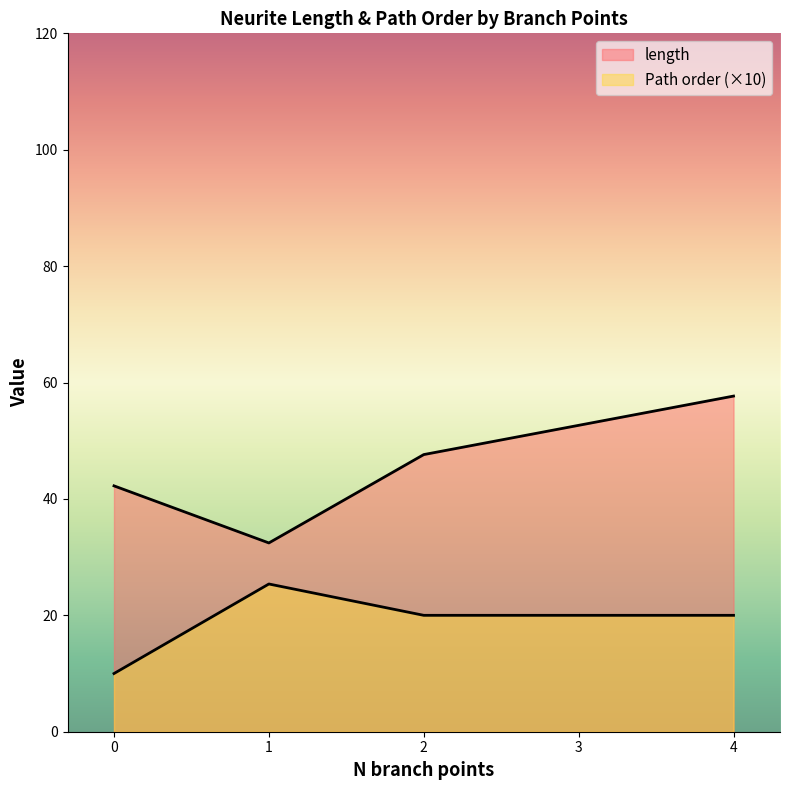

What is the approximate value of length at 4?

57.7